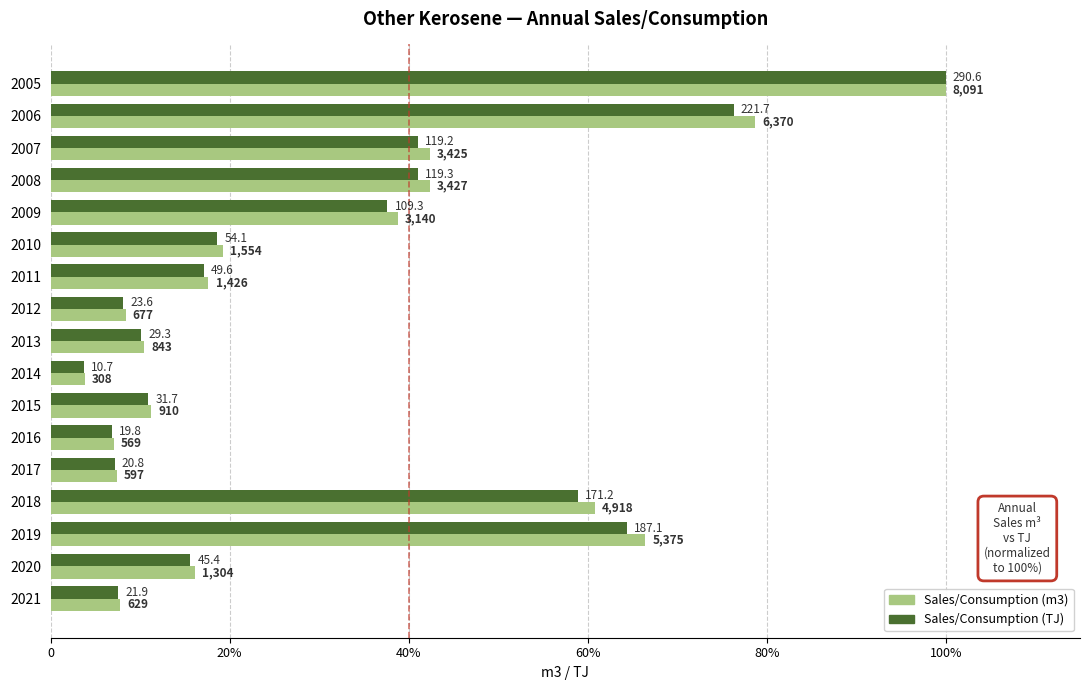

What are all the series names shown in the legend?

Sales/Consumption (m3), Sales/Consumption (TJ)